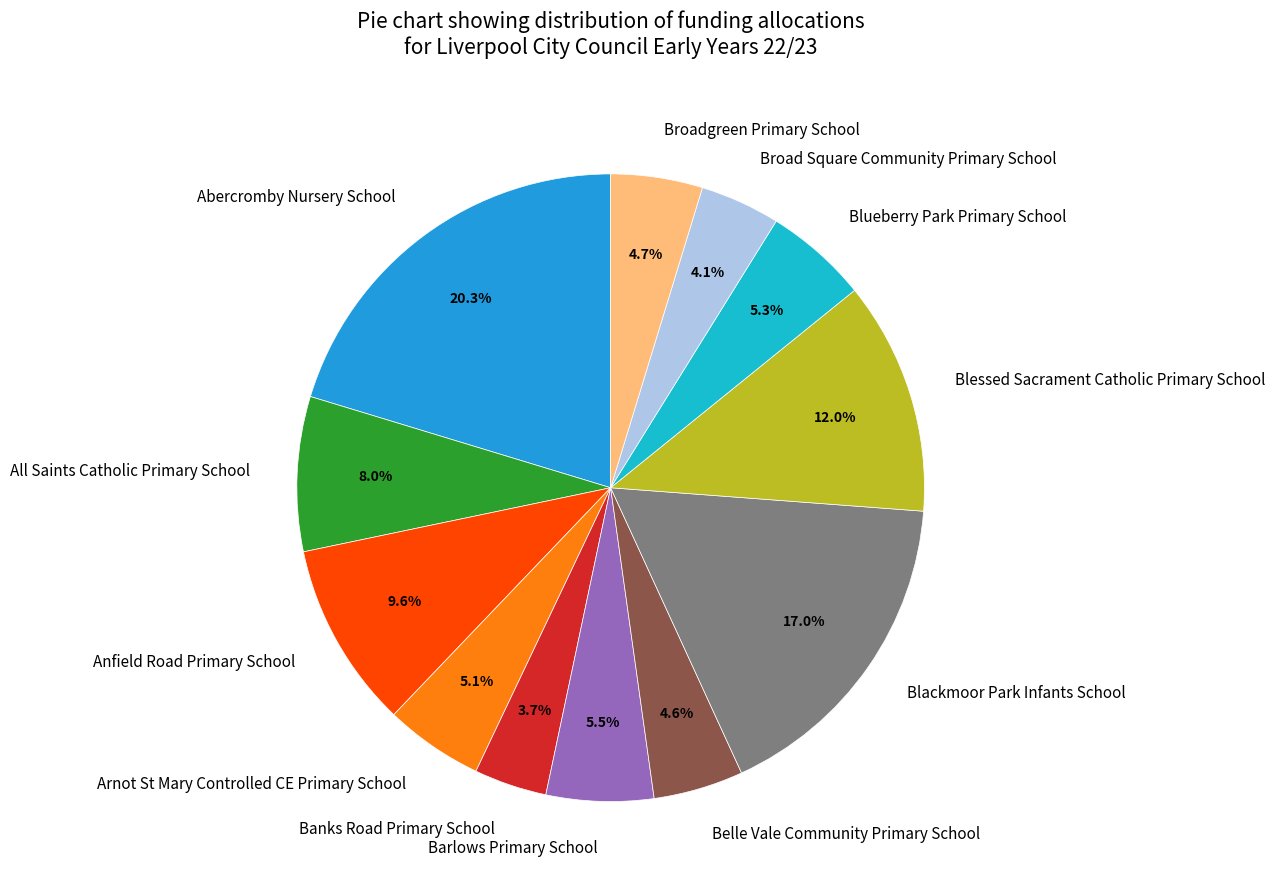

What portion of the pie excludes Barlows Primary School?

94.5%